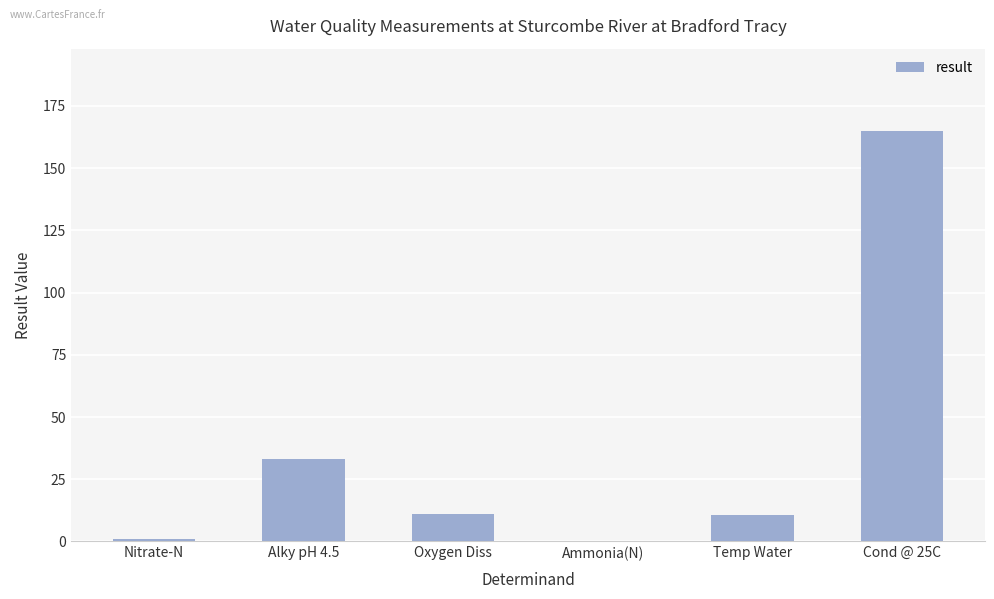

What value does the data have at Temp Water?

10.7